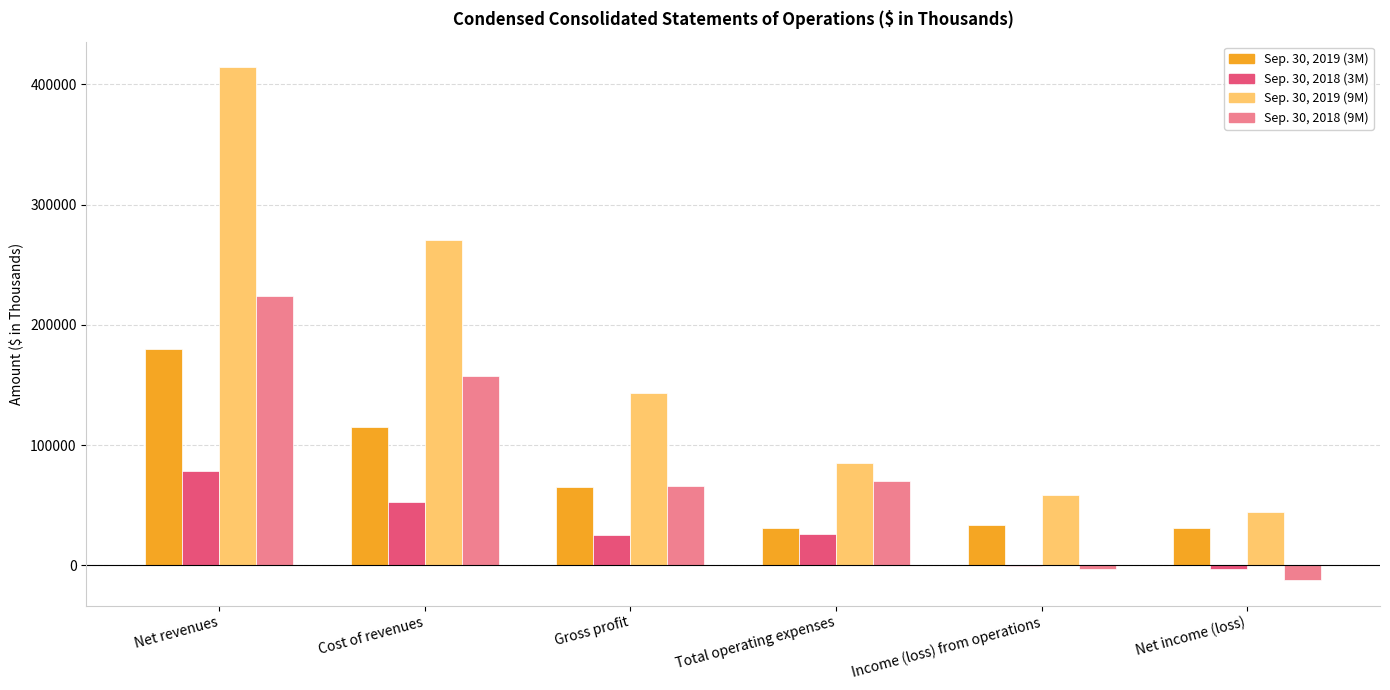

Is the value of Sep. 30, 2019 (9M) at Net income (loss) greater than the value of Sep. 30, 2019 (3M) at Gross profit?

No